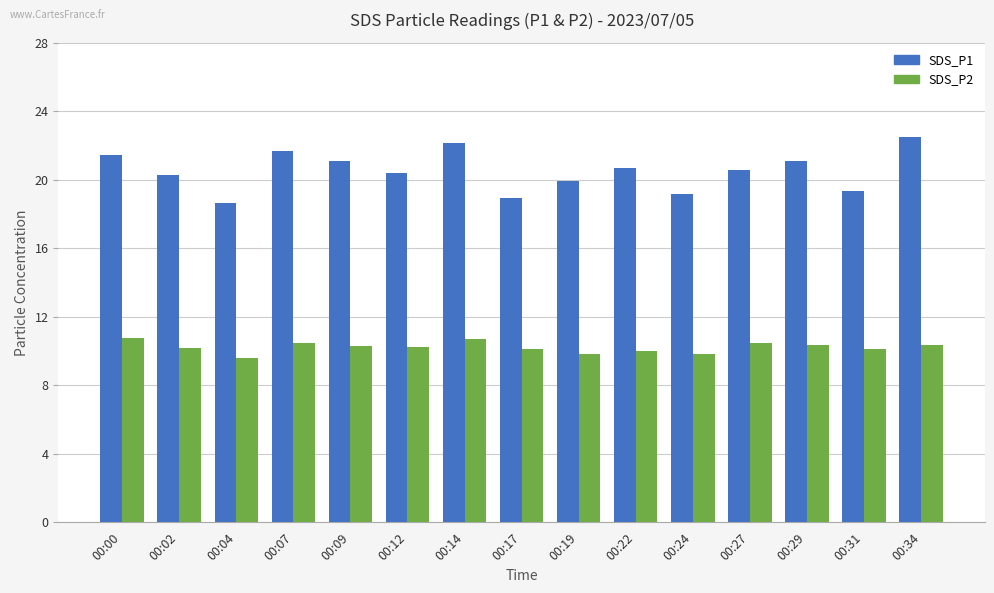

At 00:14, list the series in order from largest to smallest.

SDS_P1, SDS_P2